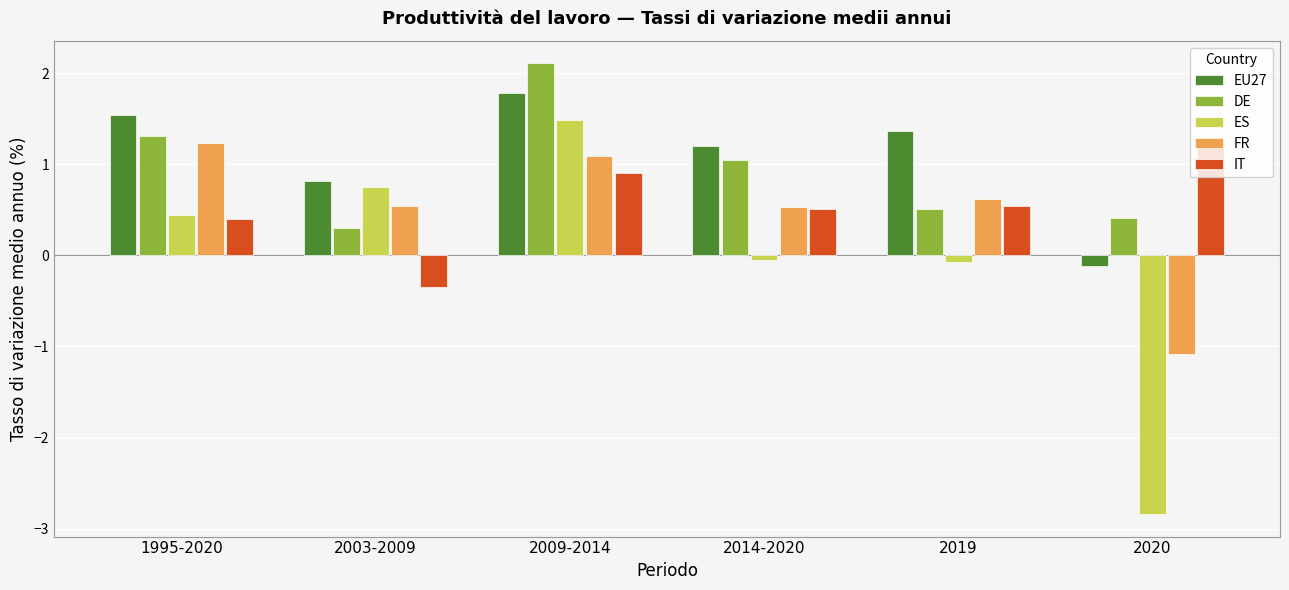

Which series has the largest range (max minus min)?

ES